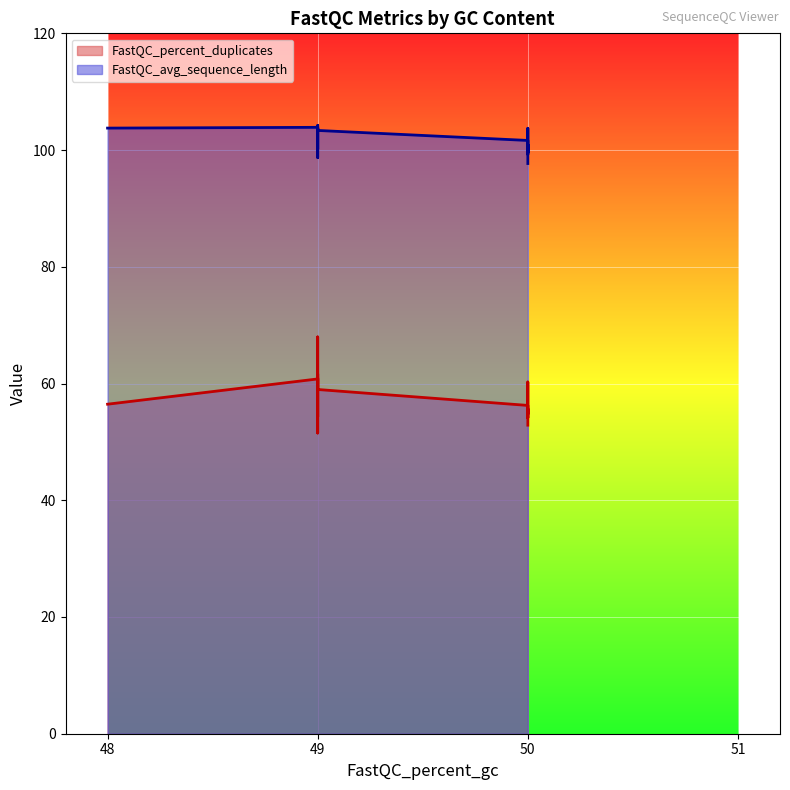

True or false: FastQC_percent_duplicates and FastQC_avg_sequence_length intersect in this chart.

False